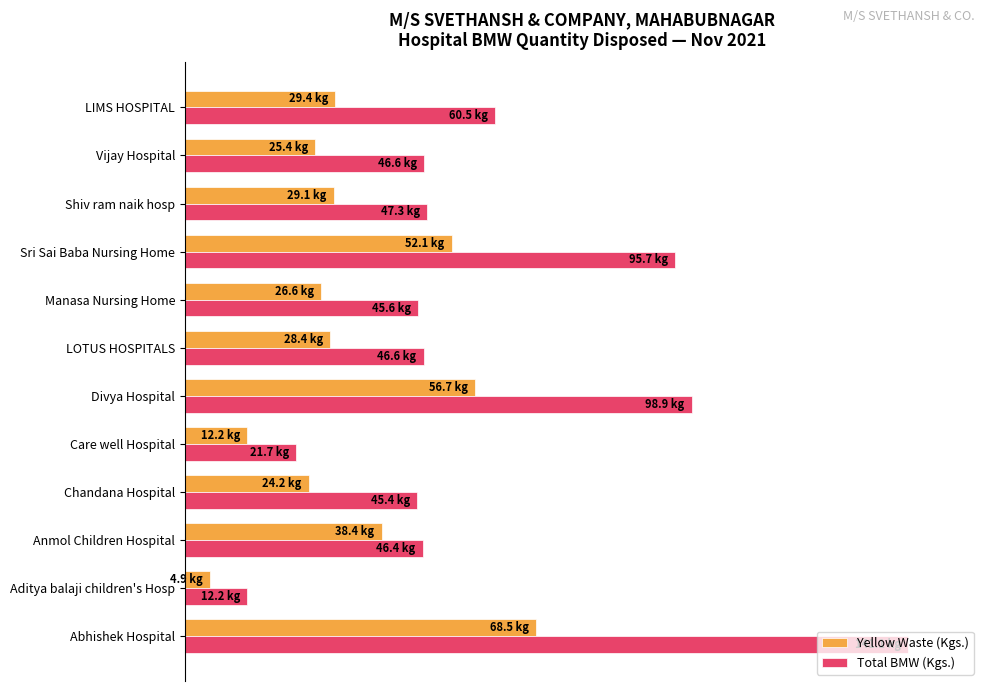

Rank the series by their average value, from lowest to highest.

Yellow Waste (Kgs.), Total BMW (Kgs.)